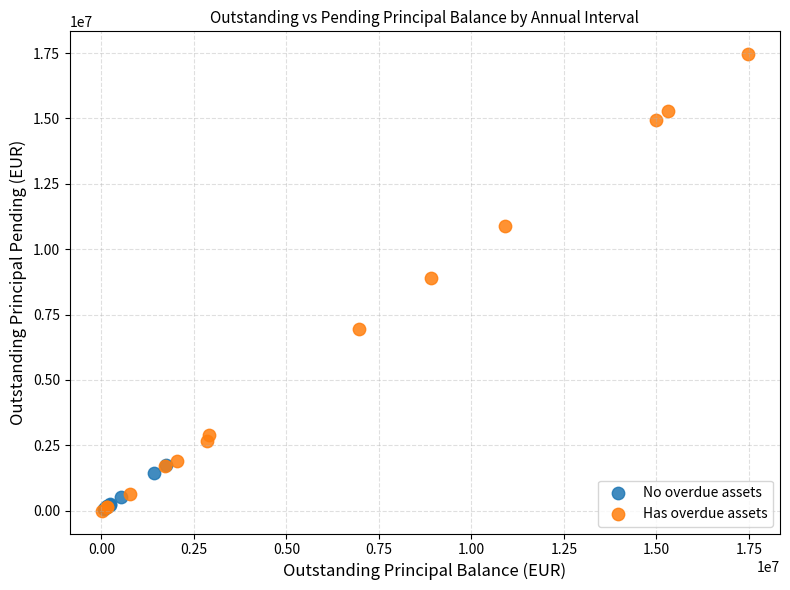

Which series reaches the maximum Y coordinate?

Has overdue assets